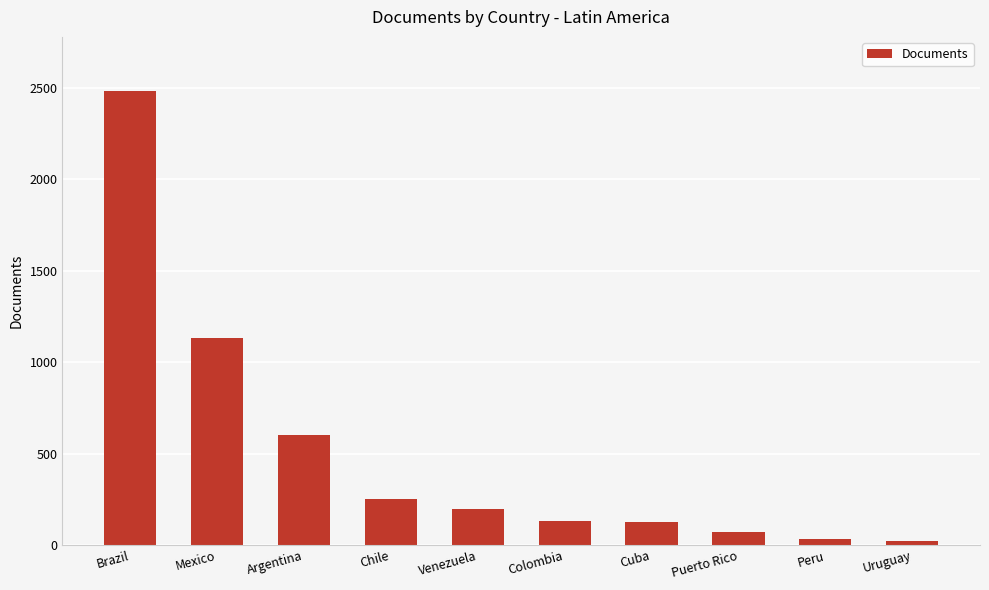

At which label is the value closest to 1253?

Mexico